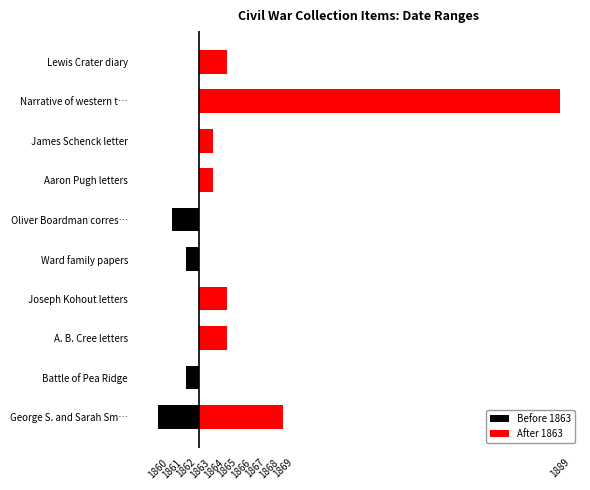

Reading left to right, what are all the values shown in this chart?

Before 1863: -3	-1	0	0	-1	-2	0	1	17	1
After 1863: 6	0	2	2	0	0	1	1	26	2